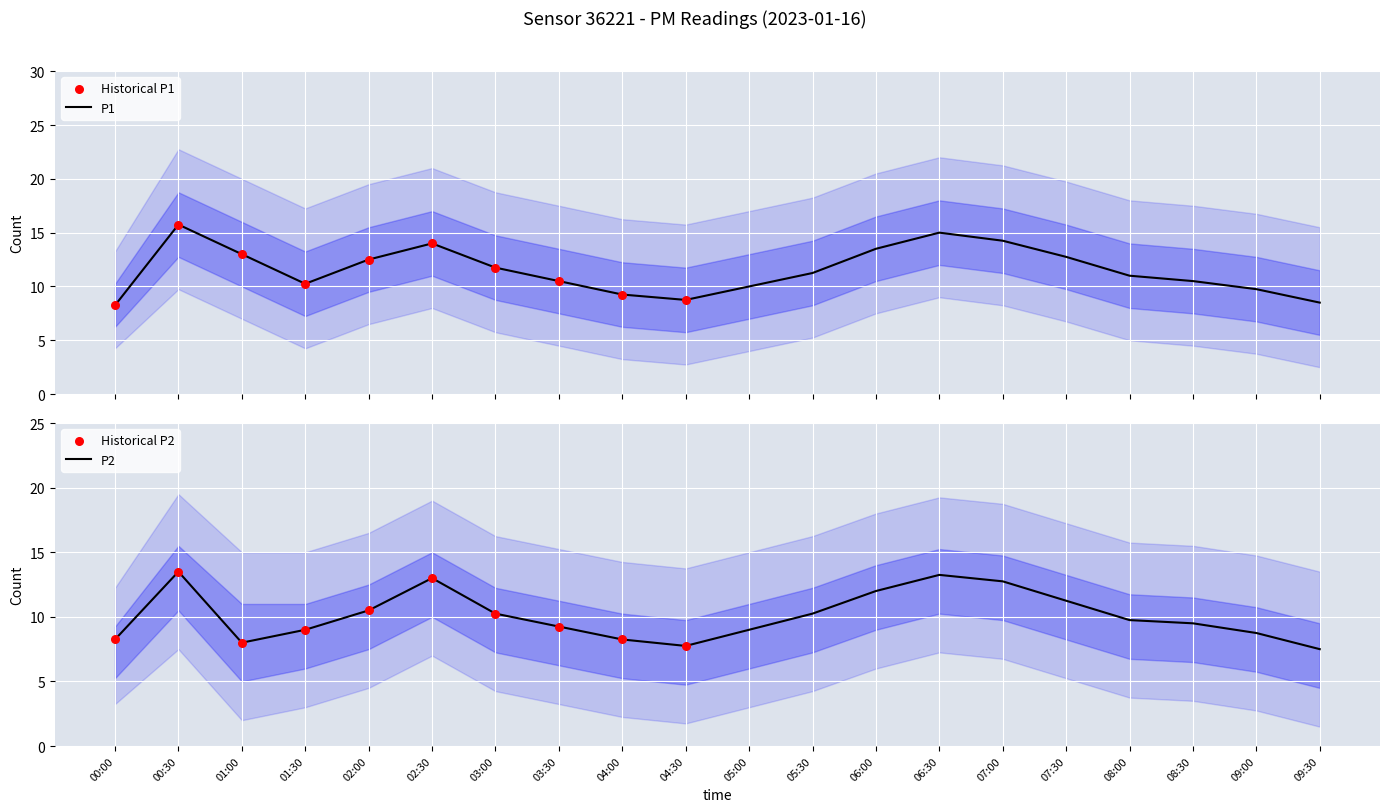

Which series contains the lowest Y value?

P2